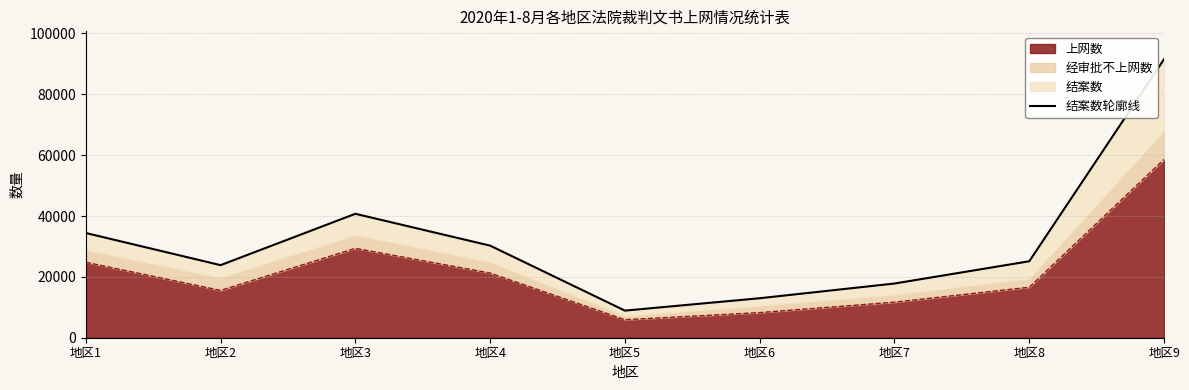

Reading left to right, list all the values displayed in this chart.

地区1=34420	地区2=23854	地区3=40733	地区4=30267	地区5=8910	地区6=12981	地区7=17814	地区8=25129	地区9=91548